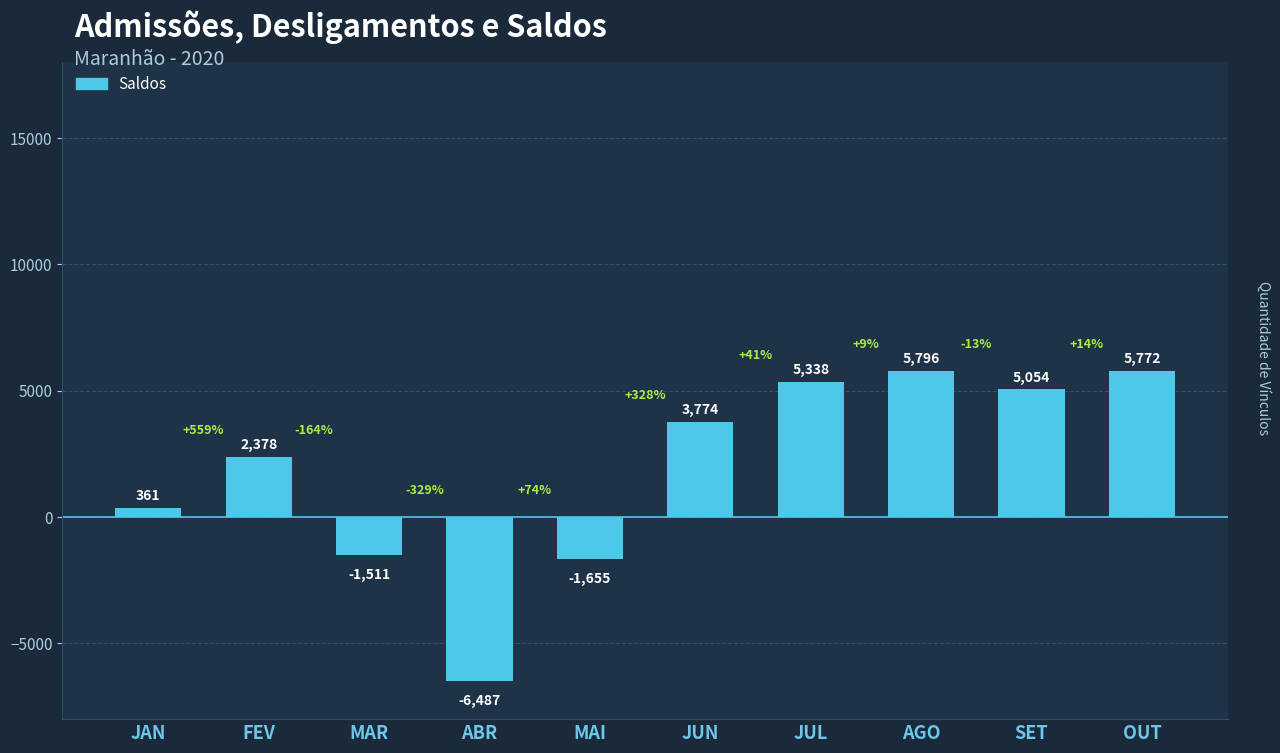

Count the number of data series in this chart.

1